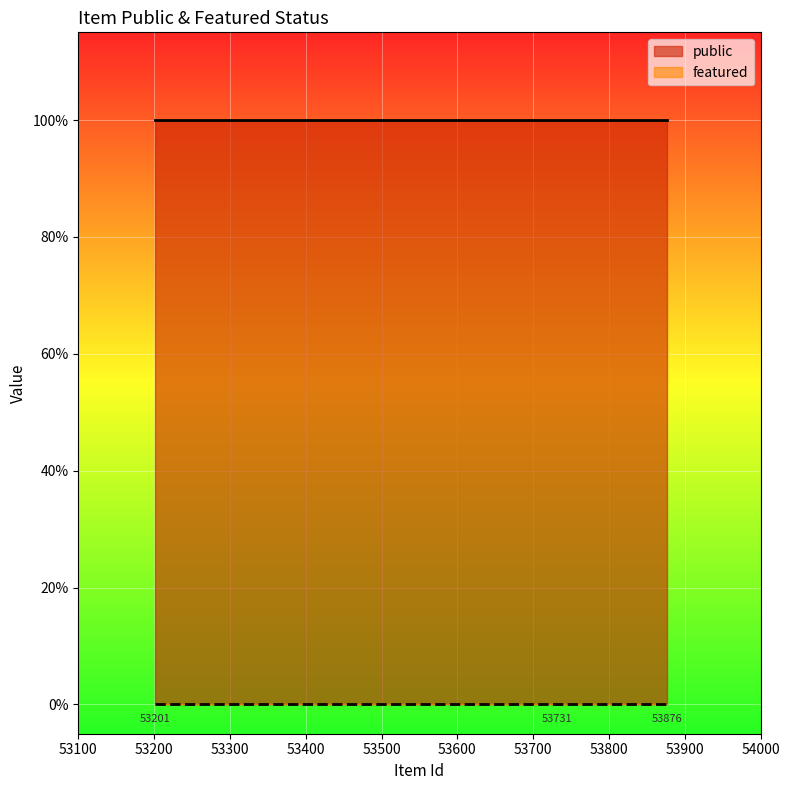

Reading left to right, list all the values displayed in this chart.

public: 53201=1	53731=1	53876=1
featured: 53201=0	53731=0	53876=0